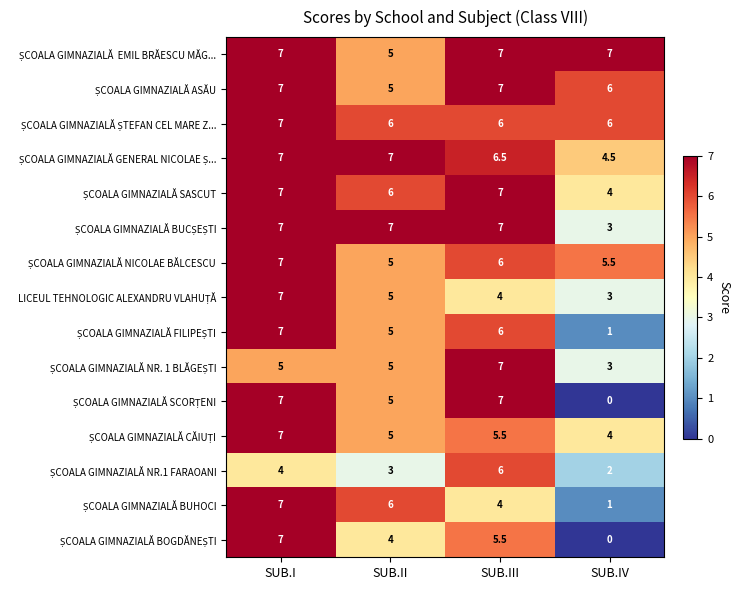

Count the number of categories in the chart.

4